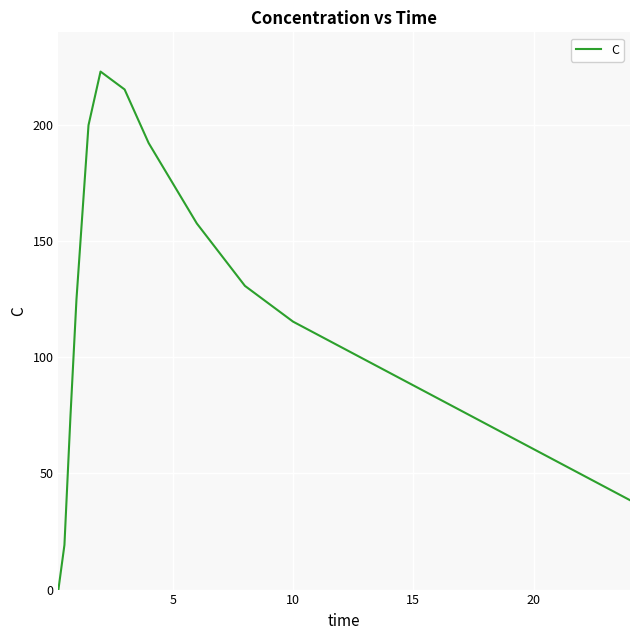

Is this an area chart (filled region under the line)?

No